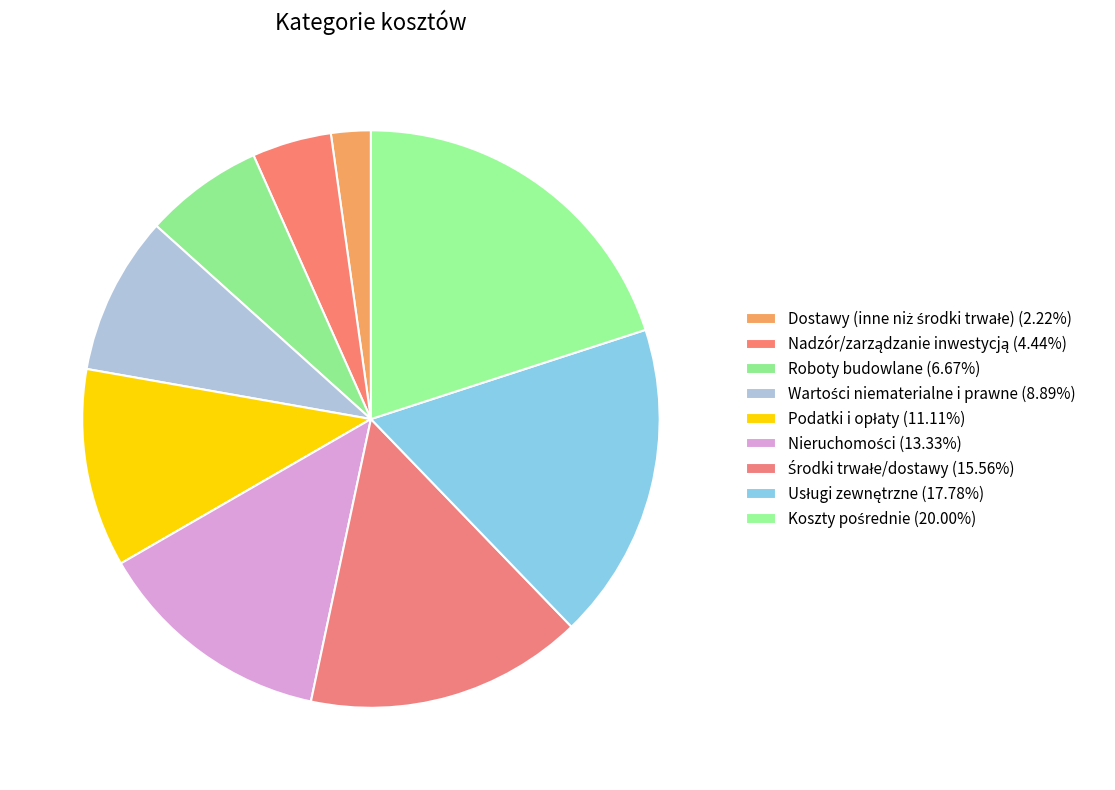

How many segments does this pie chart have?

9